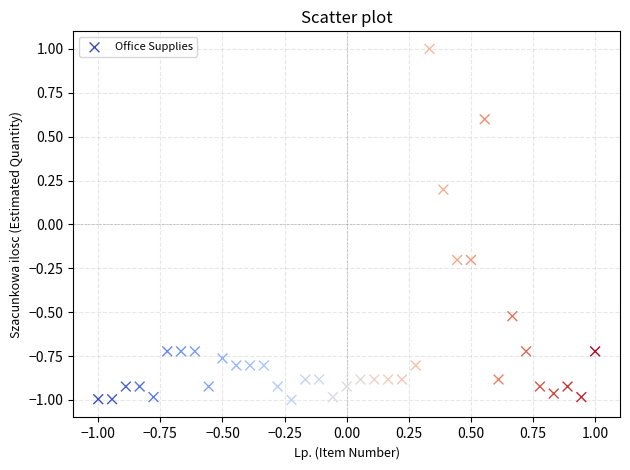

What is the range of X values (max minus min)?

2.0